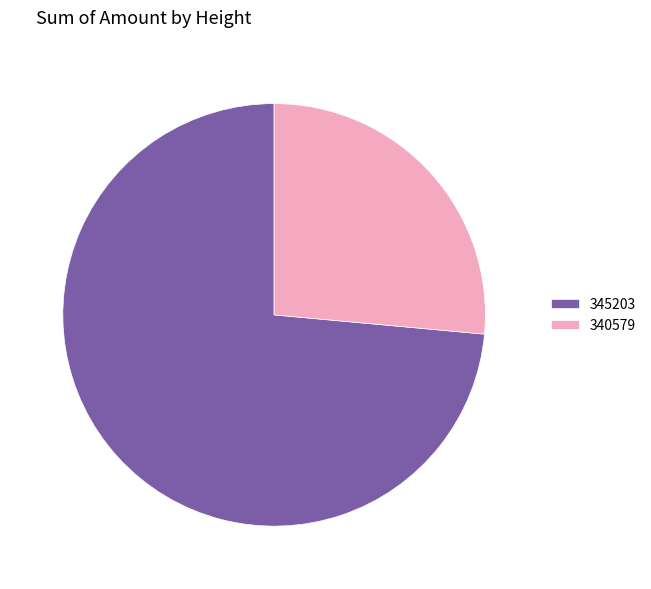

Rank the categories by value from lowest to highest.

340579, 345203